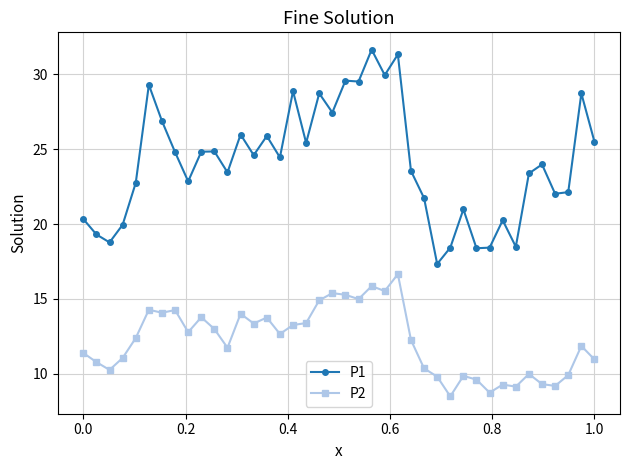

Rank the series by their maximum value, from highest to lowest.

P1, P2